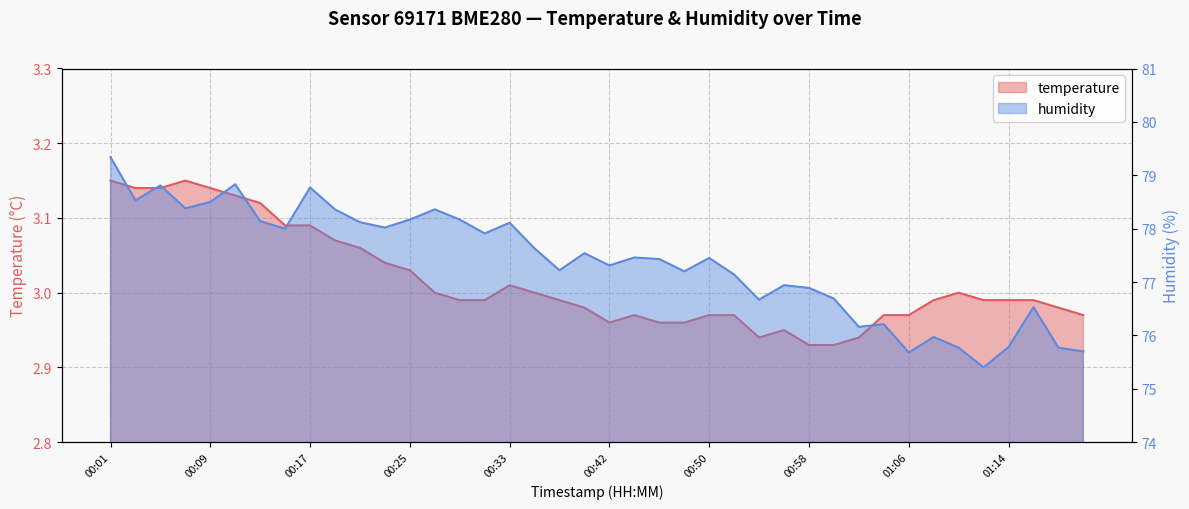

Is the value of temperature at 00:21 greater than the value of humidity at 01:20?

No